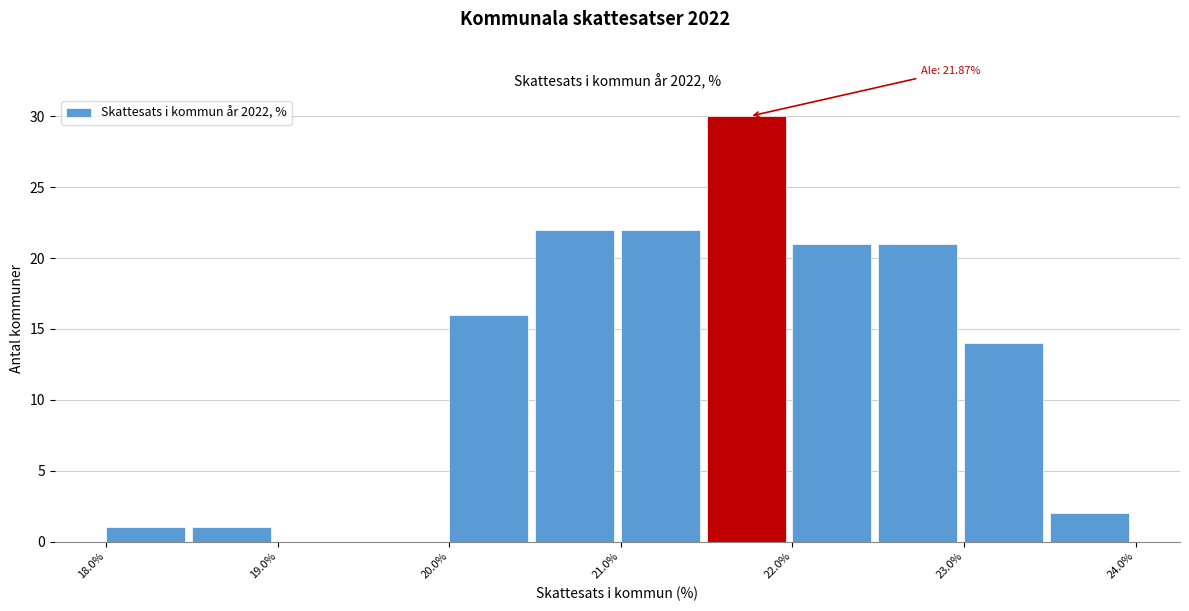

Which range on the x-axis has the tallest bar?

21.5 to 22.0